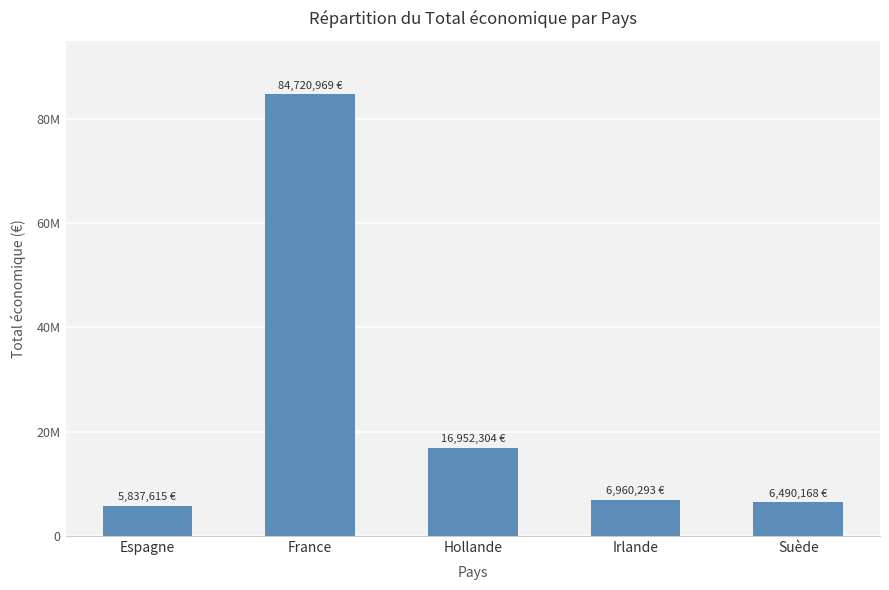

Reading right to left, extract all data points from this chart.

Suède=6490168	Irlande=6960293	Hollande=16952304	France=84720969	Espagne=5837615